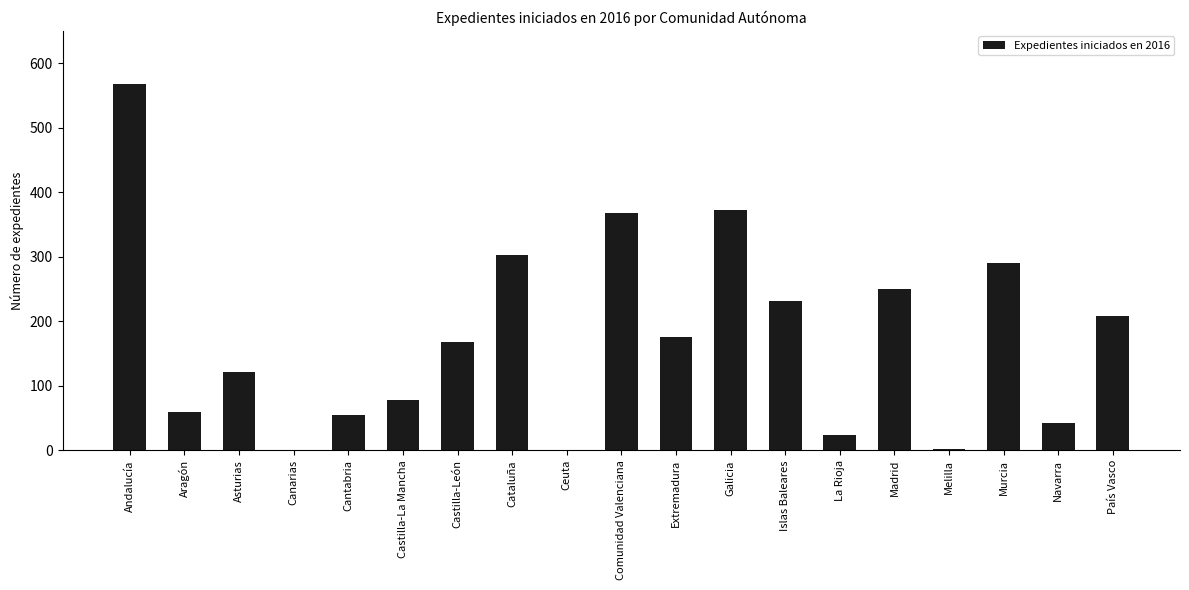

What is the change in value from Cantabria to Madrid?

+195